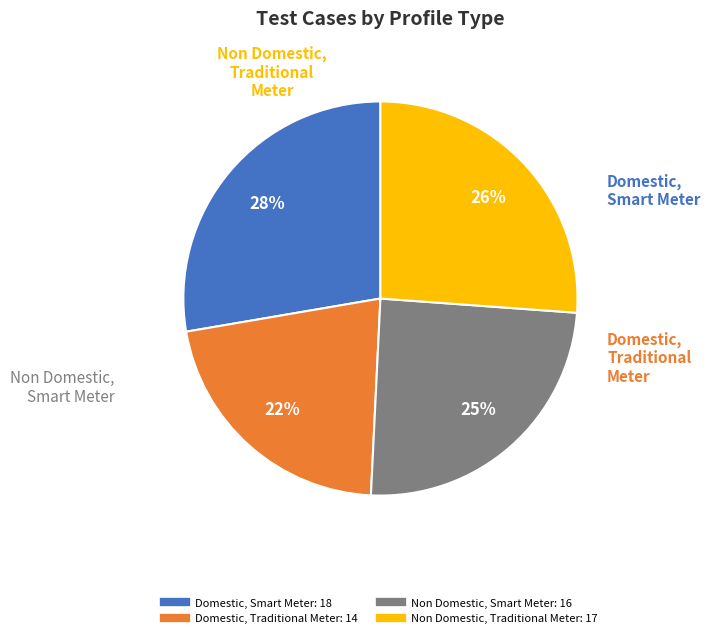

To the nearest percent, what is the average slice percentage?

25%